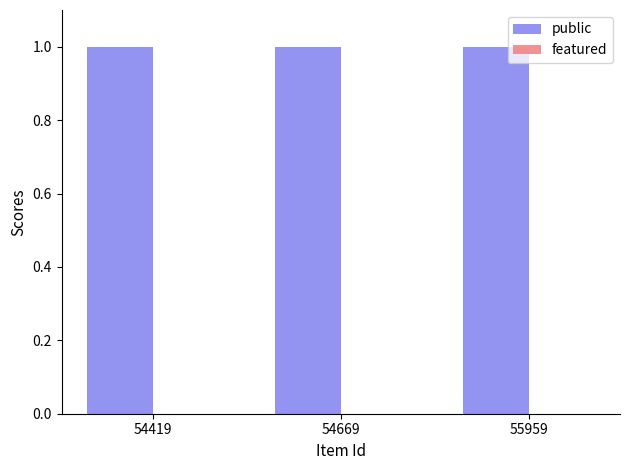

What value does the public series have at 55959?

1